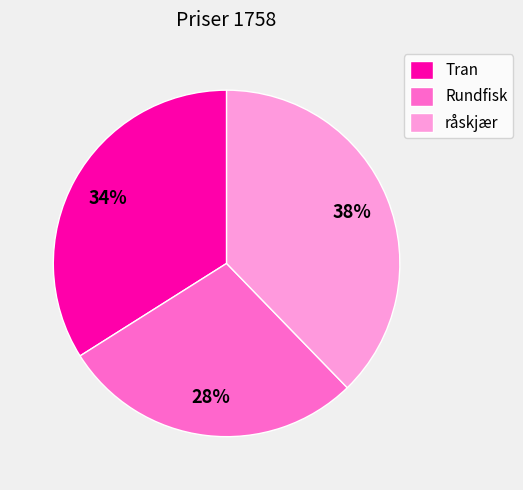

Between råskjær and Tran, which is larger?

råskjær